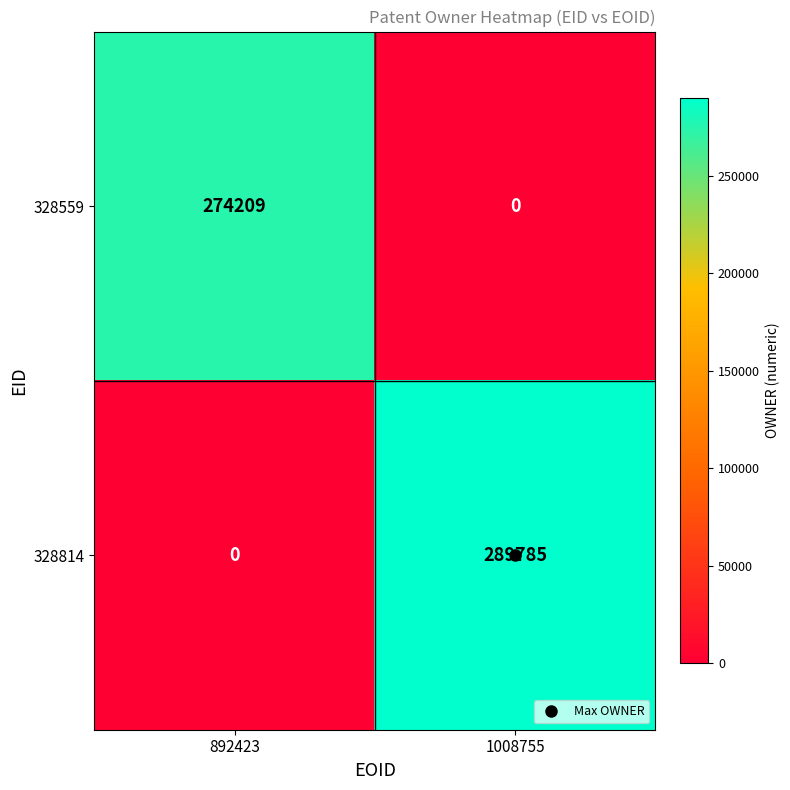

What is the total value across all series at 892423?

274209